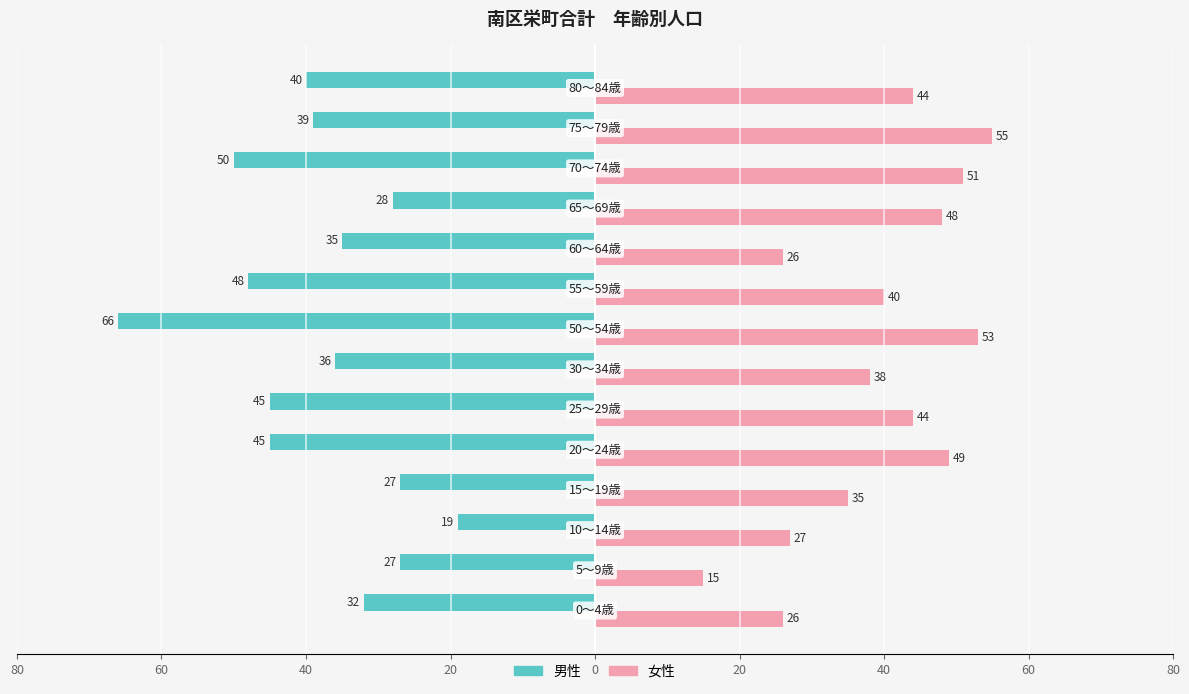

What are all the series names shown in the legend?

男性, 女性